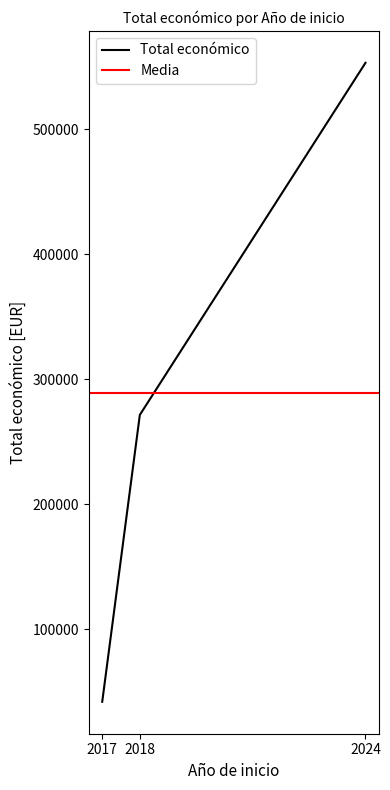

What is the minimum value shown in the chart?

42072